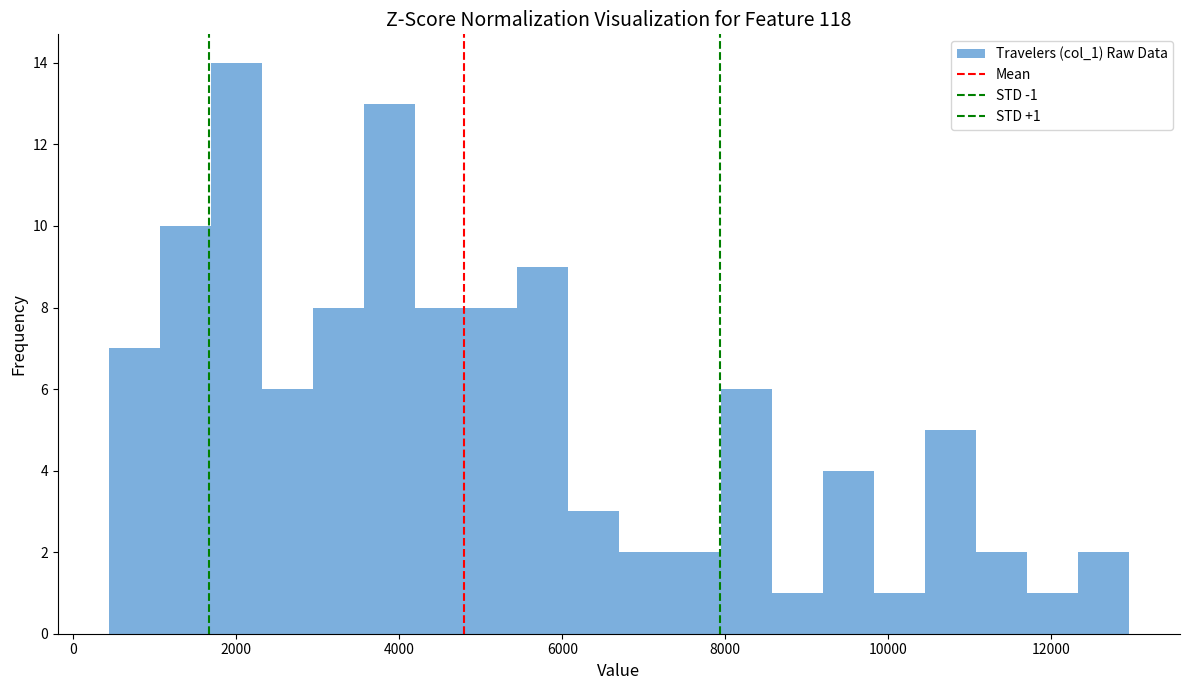

Read against the x-axis, roughly where is the centre of the tallest bar?

2000